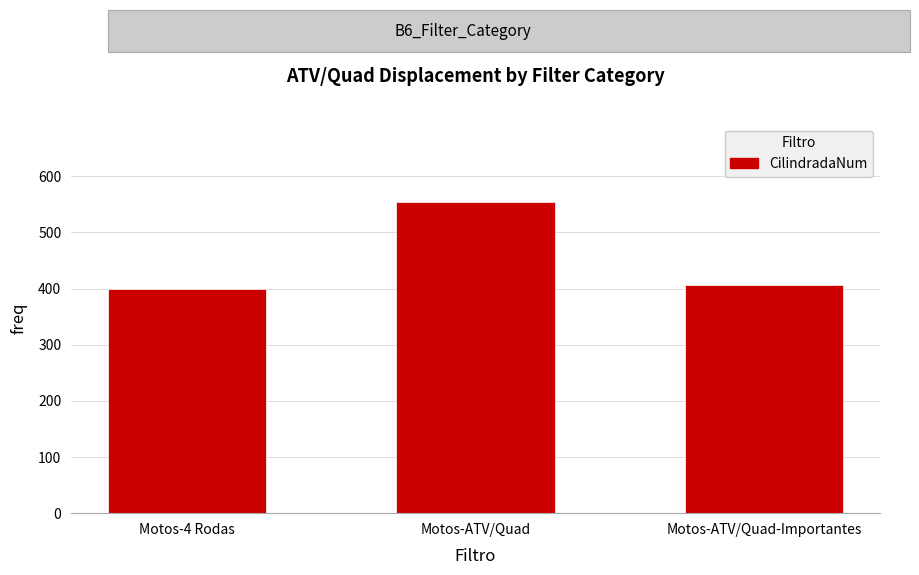

What is the difference between the values at Motos-ATV/Quad and Motos-4 Rodas?

155